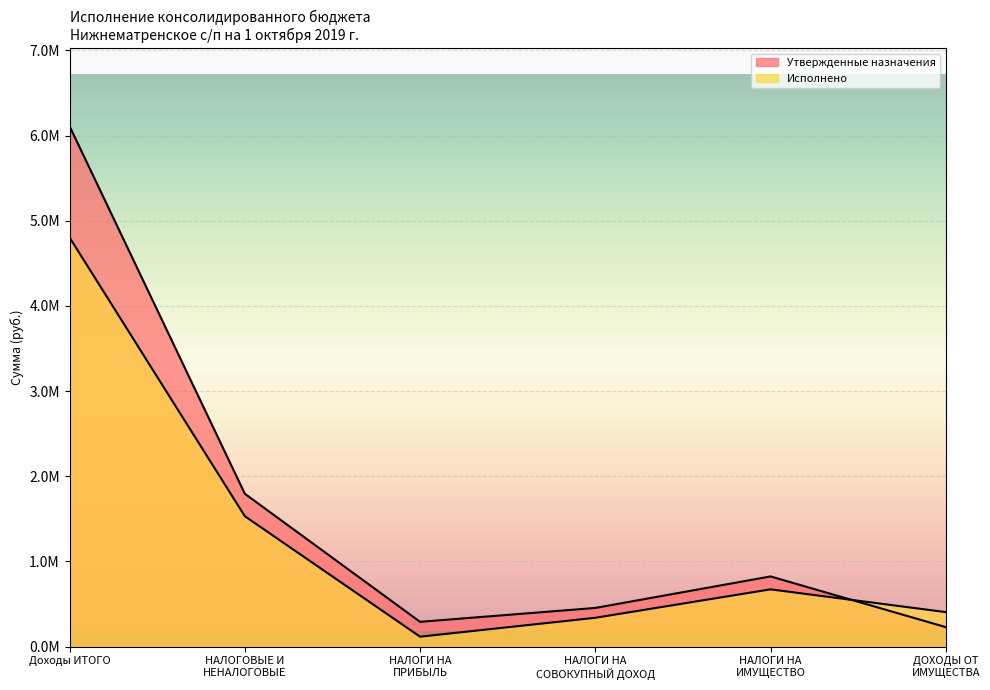

Between which two adjacent categories do Исполнено and Утвержденные назначения first intersect?

НАЛОГИ НА
ИМУЩЕСТВО and ДОХОДЫ ОТ
ИМУЩЕСТВА